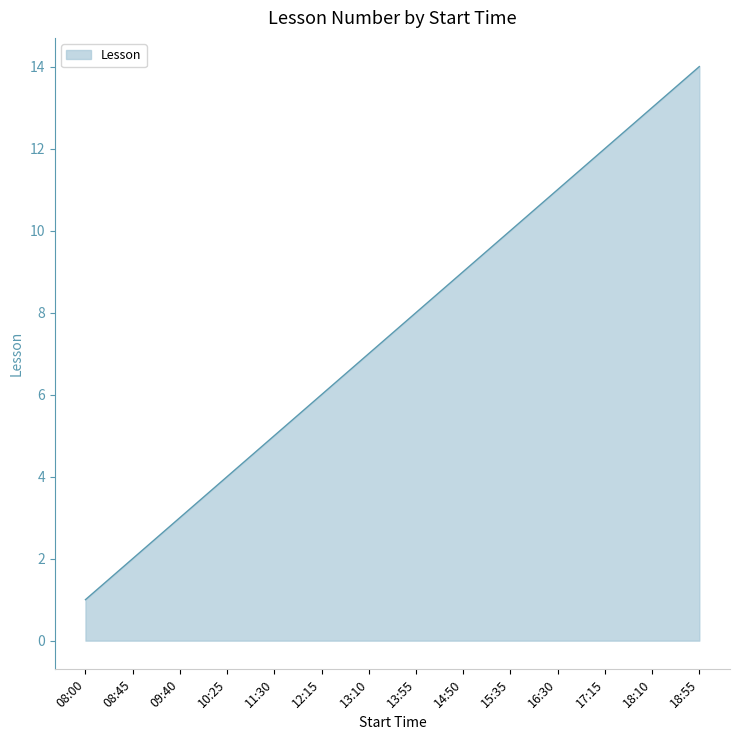

What is the minimum value shown in the chart?

1